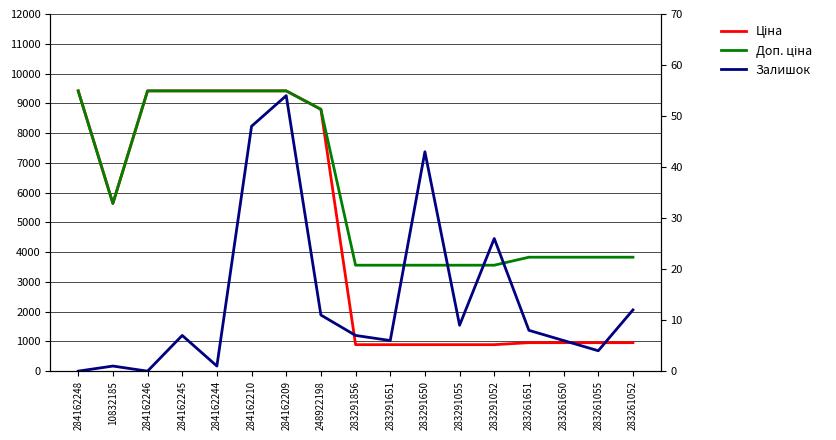

What is the label of the 11th point from the left?

283291650